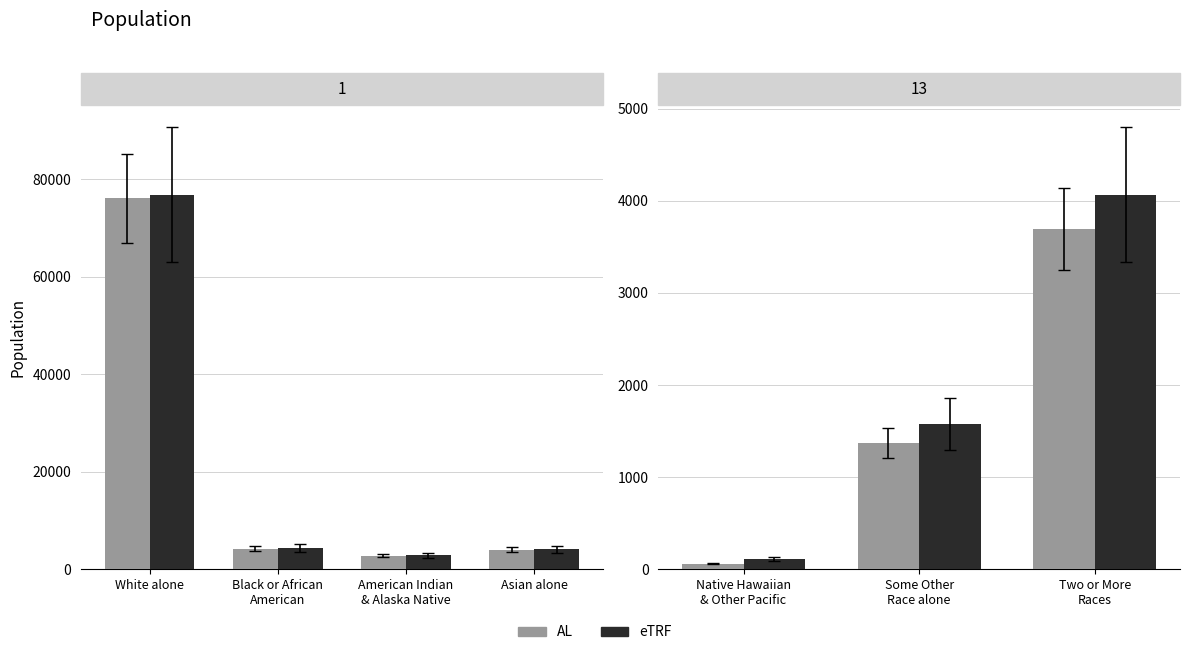

Is the value of eTRF at Some Other Race alone greater than the value of AL at Some Other Race alone?

Yes